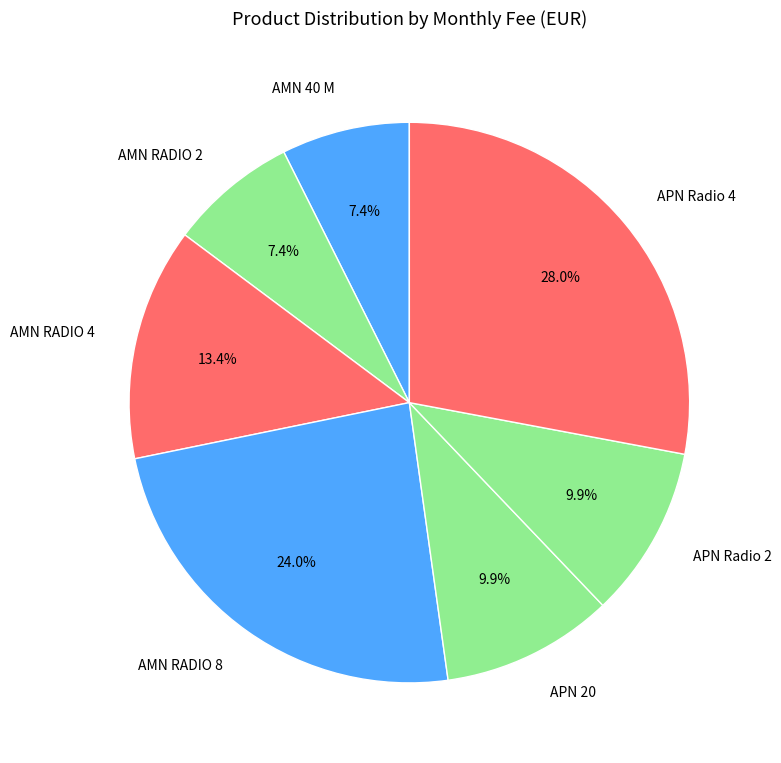

To the nearest percent, what is the difference between the largest and smallest slice percentages?

21%